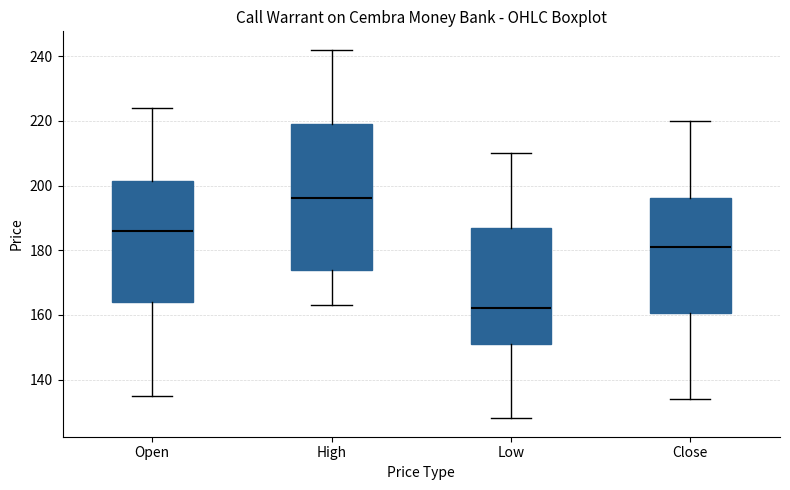

Reading left to right, read every box against the y-axis: the position of its median line, the range the box covers, and the ends of its whiskers. The values are not printed on the chart, so give them approximately, as read against the axis.

Open: median 186, box 164 to 202, whiskers 136 to 224
High: median 196, box 174 to 220, whiskers 164 to 242
Low: median 162, box 152 to 188, whiskers 128 to 210
Close: median 182, box 160 to 196, whiskers 134 to 220